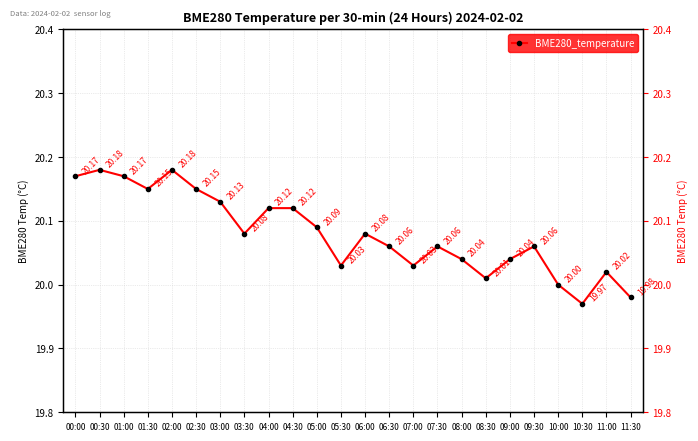

Where is the first local maximum?

00:30